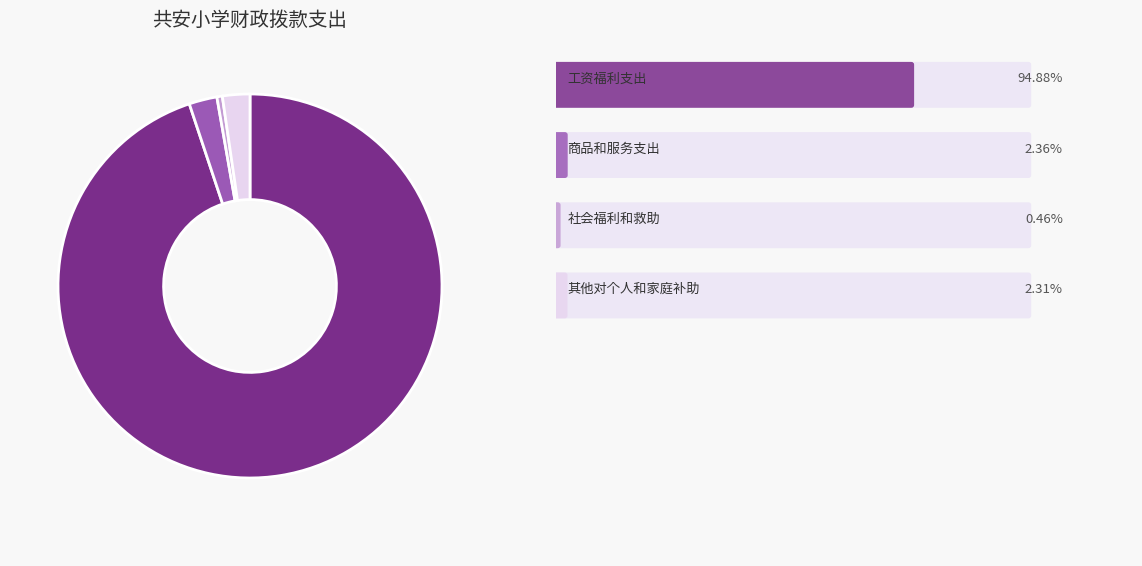

Is there a majority slice in this chart?

Yes